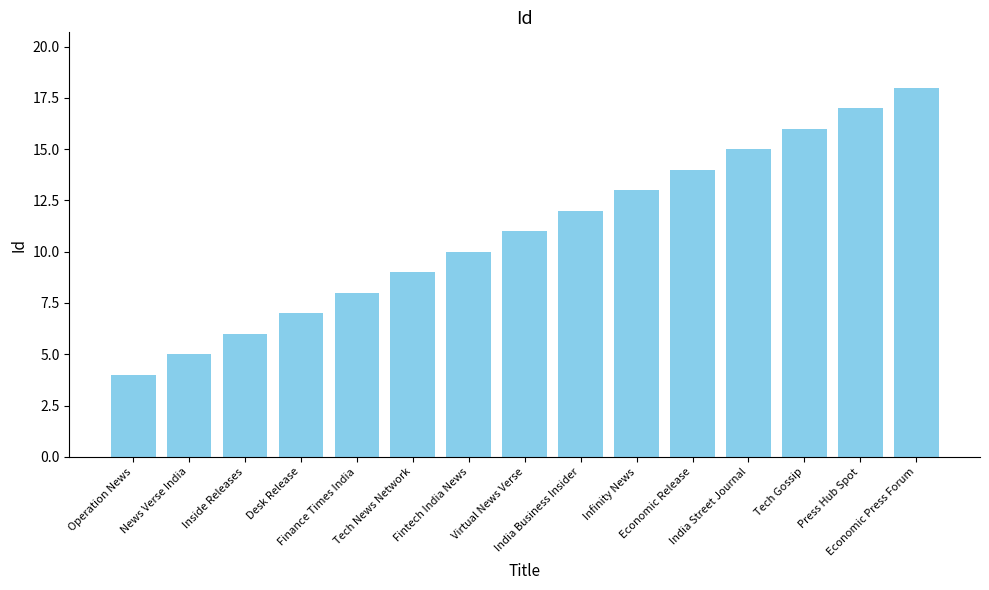

Reading right to left, extract all data points from this chart.

18	17	16	15	14	13	12	11	10	9	8	7	6	5	4